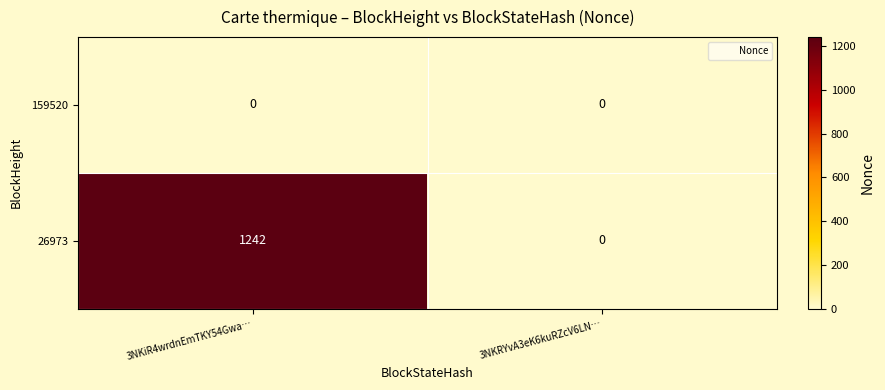

Reading left to right, list all the values displayed in this chart.

159520: 3NKiR4wrdnEmTKY54Gwa…=0	3NKRYvA3eK6kuRZcV6LN…=0
26973: 3NKiR4wrdnEmTKY54Gwa…=1242	3NKRYvA3eK6kuRZcV6LN…=0